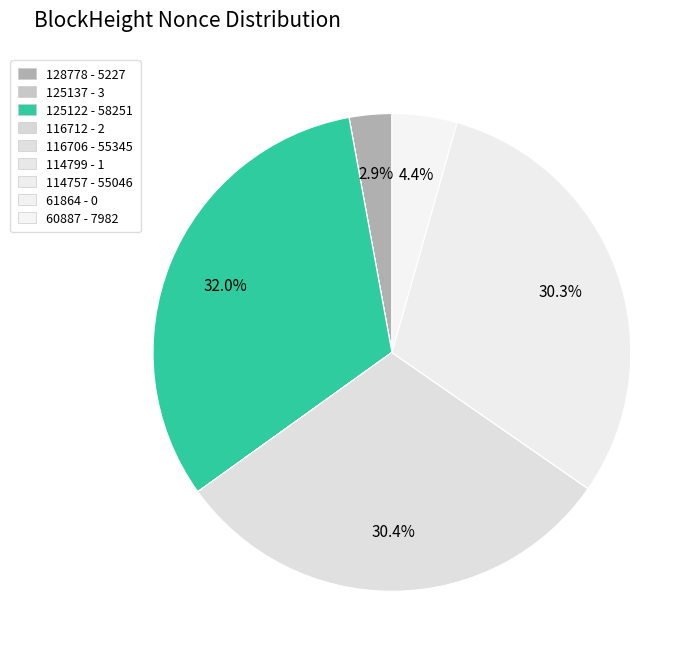

What is the total percentage of 128778 and 61864?

2.9%